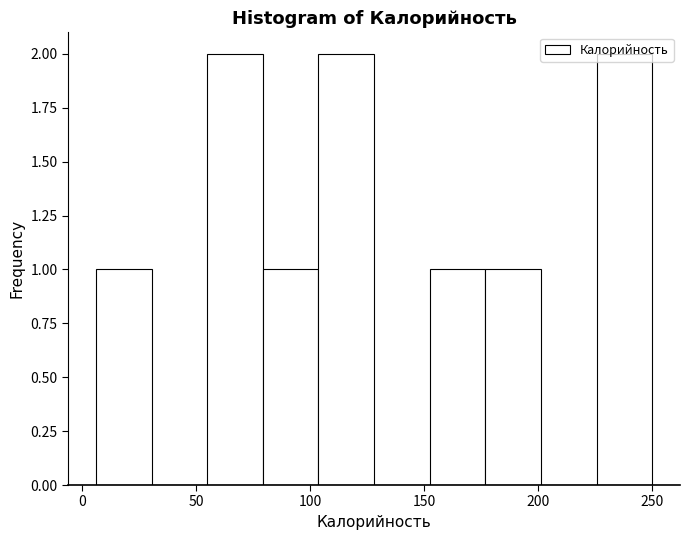

Reading left to right, list every bar in this chart as the range it spans on the x-axis followed by its height. Neither the bar edges nor the heights are printed on the chart, so give them approximately, as read against the axes.

5 to 30: 1
30 to 55: 0
55 to 80: 2
80 to 105: 1
105 to 130: 2
130 to 150: 0
150 to 175: 1
175 to 200: 1
200 to 225: 0
225 to 250: 2